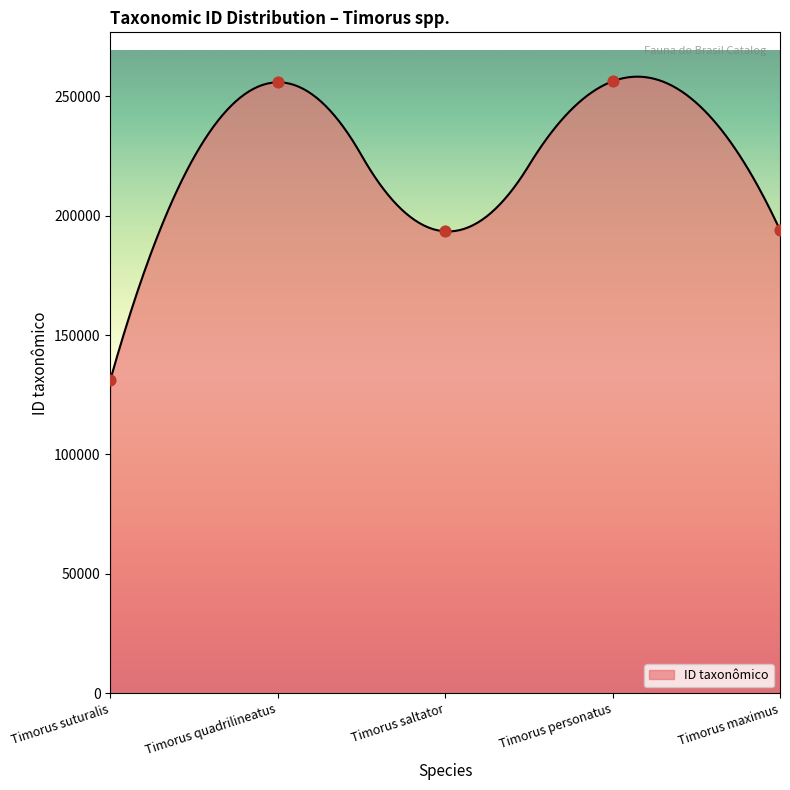

What is the change in value from Timorus quadrilineatus to Timorus maximus?

-61837